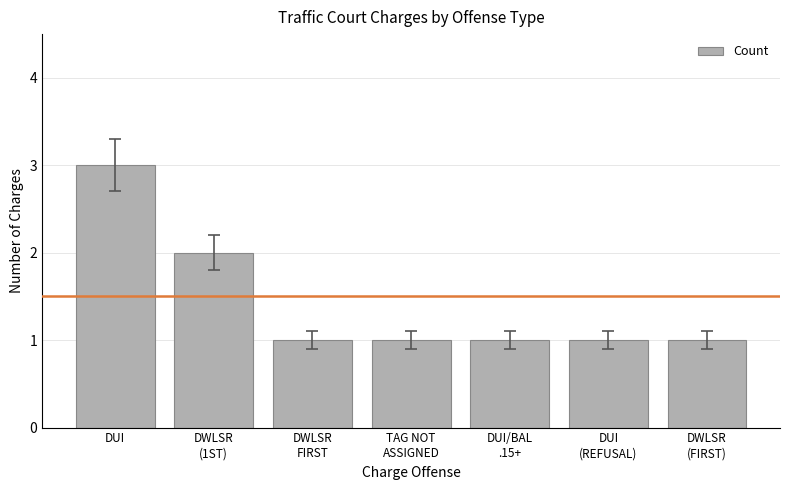

Reading left to right, what are all the values shown in this chart?

3	2	1	1	1	1	1